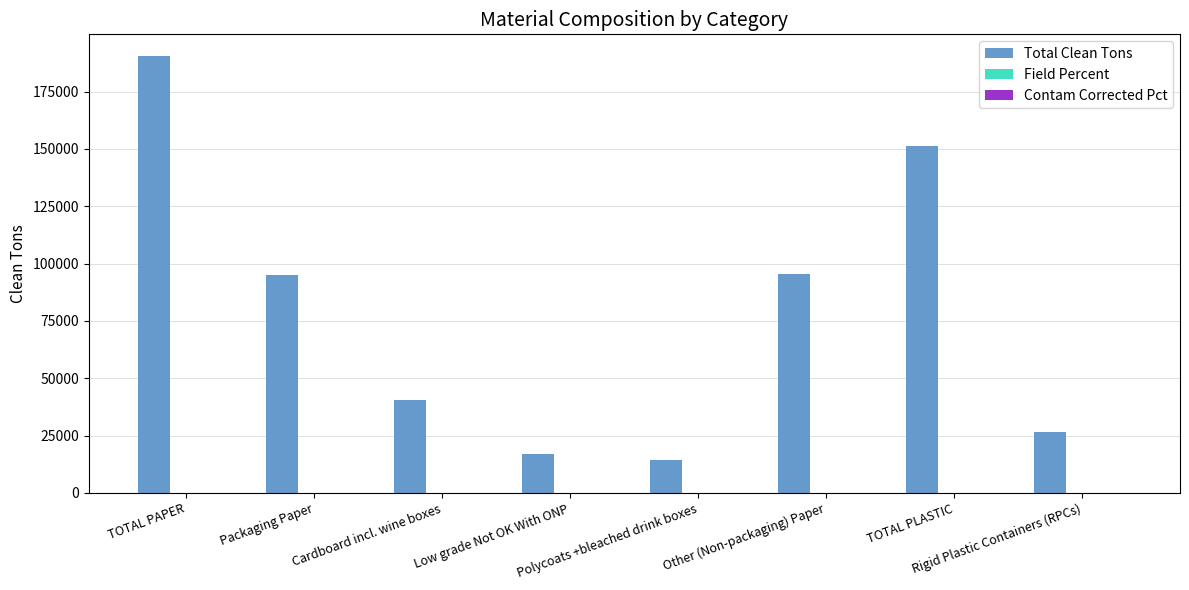

What is the maximum value shown in the chart?

190448.7